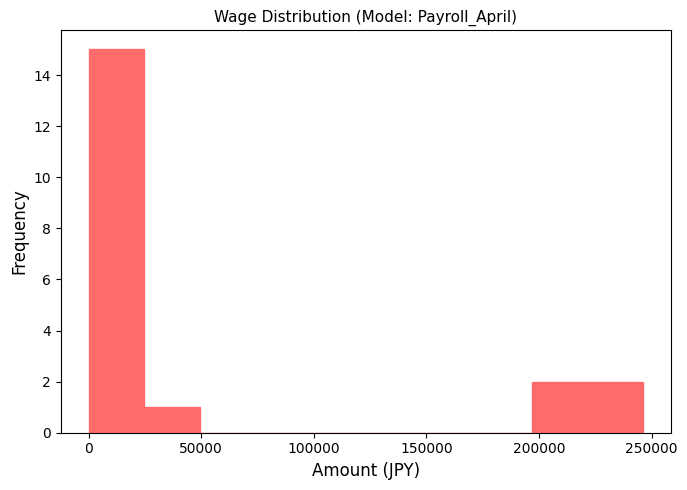

Reading left to right, list every bar in this chart as the range it spans on the x-axis followed by its height. Neither the bar edges nor the heights are printed on the chart, so give them approximately, as read against the axes.

0 to 25000: 15
25000 to 50000: 1
50000 to 75000: 0
75000 to 100000: 0
100000 to 125000: 0
125000 to 150000: 0
150000 to 170000: 0
170000 to 195000: 0
195000 to 220000: 2
220000 to 245000: 2